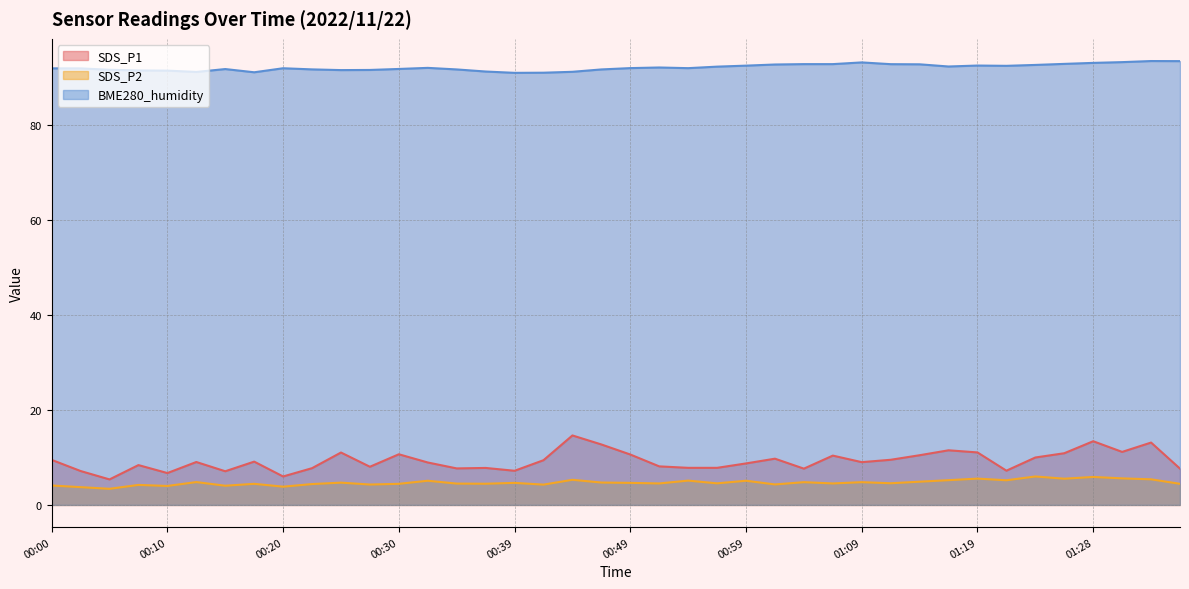

Where does the SDS_P1 series first go above 9?

00:00